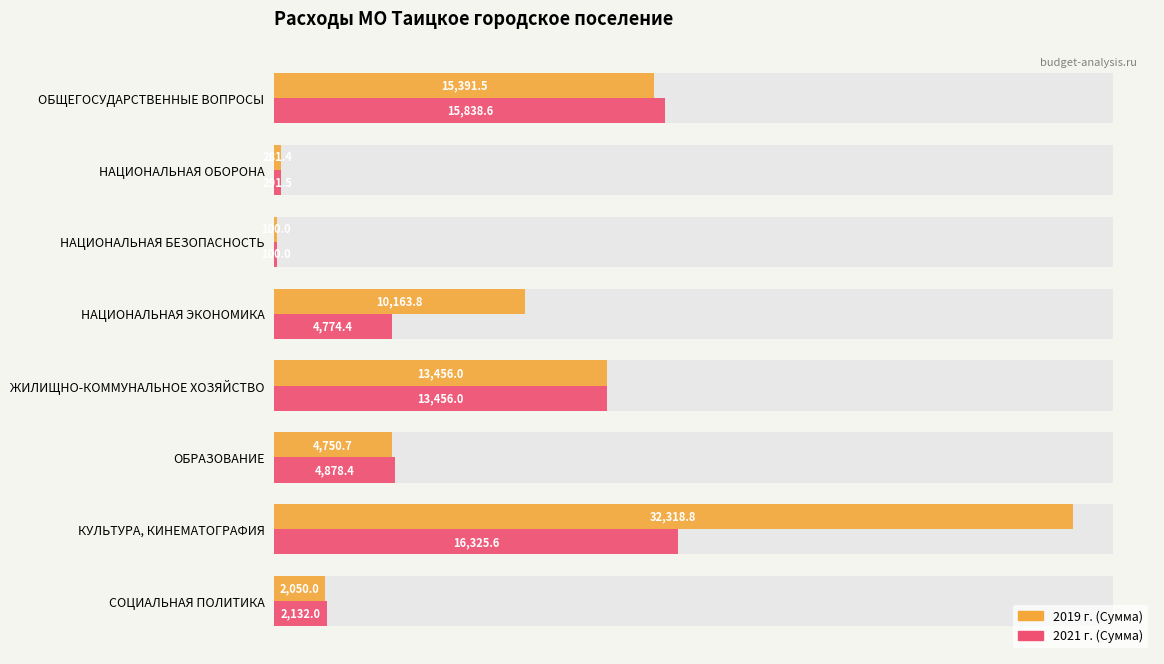

What is the difference between the maximum and second lowest values in the 2021 г. (Сумма) series?

16034.1